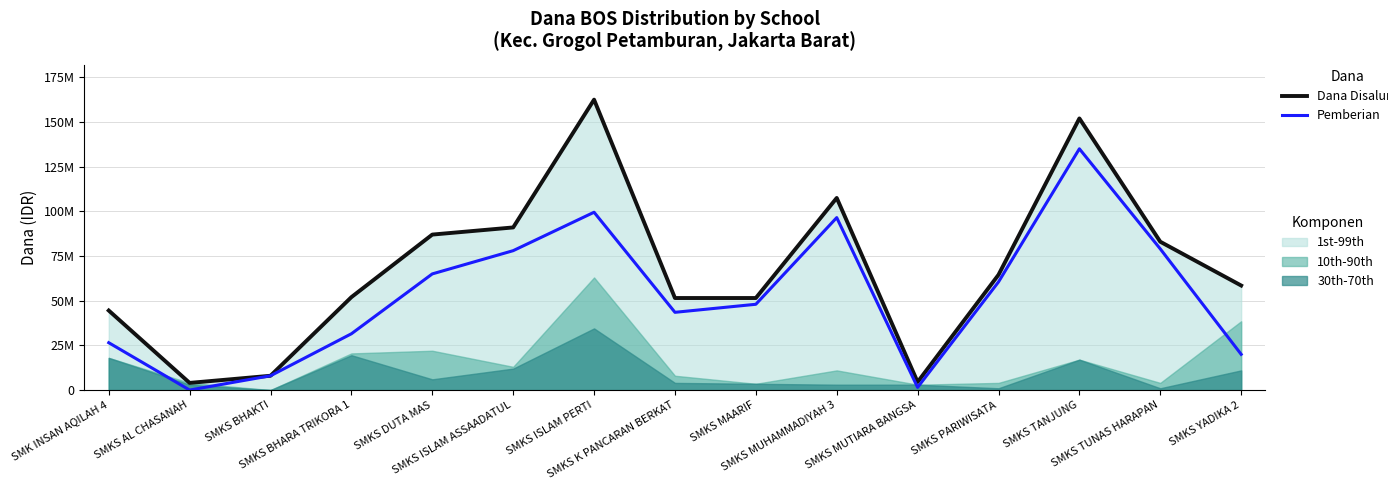

At SMKS ISLAM PERTI, list the series in order from smallest to largest.

Pemberian, Dana Disalurkan